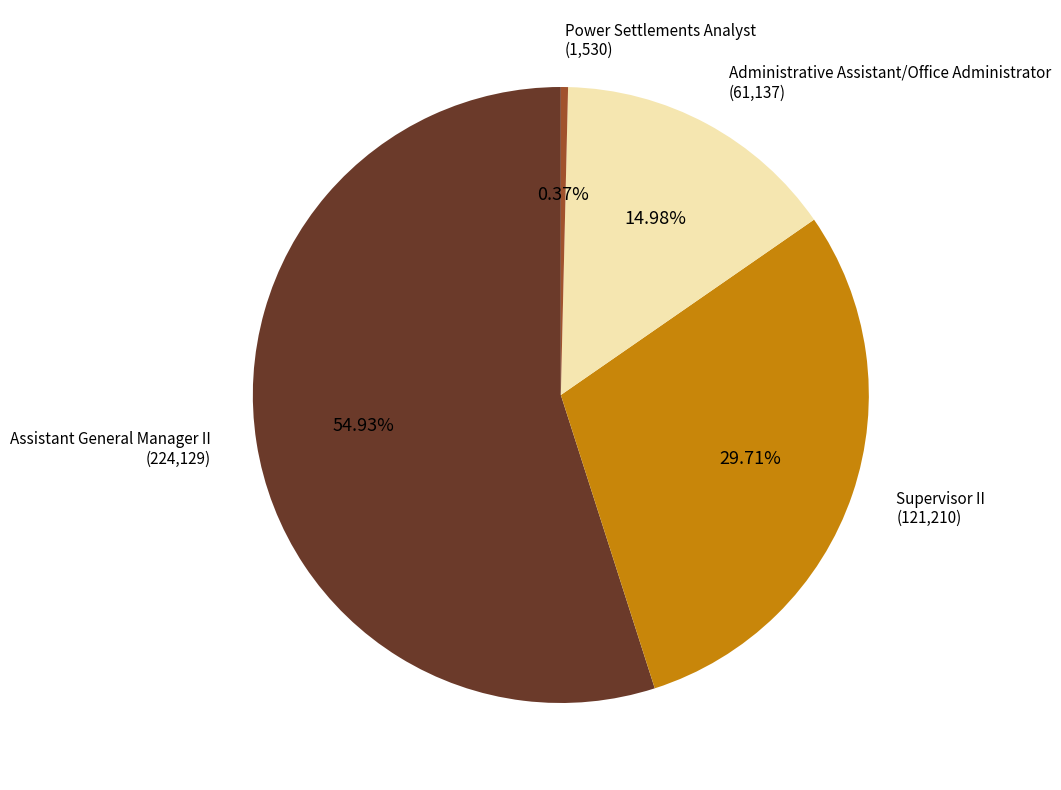

Which category has the smallest portion of the pie?

Power Settlements Analyst